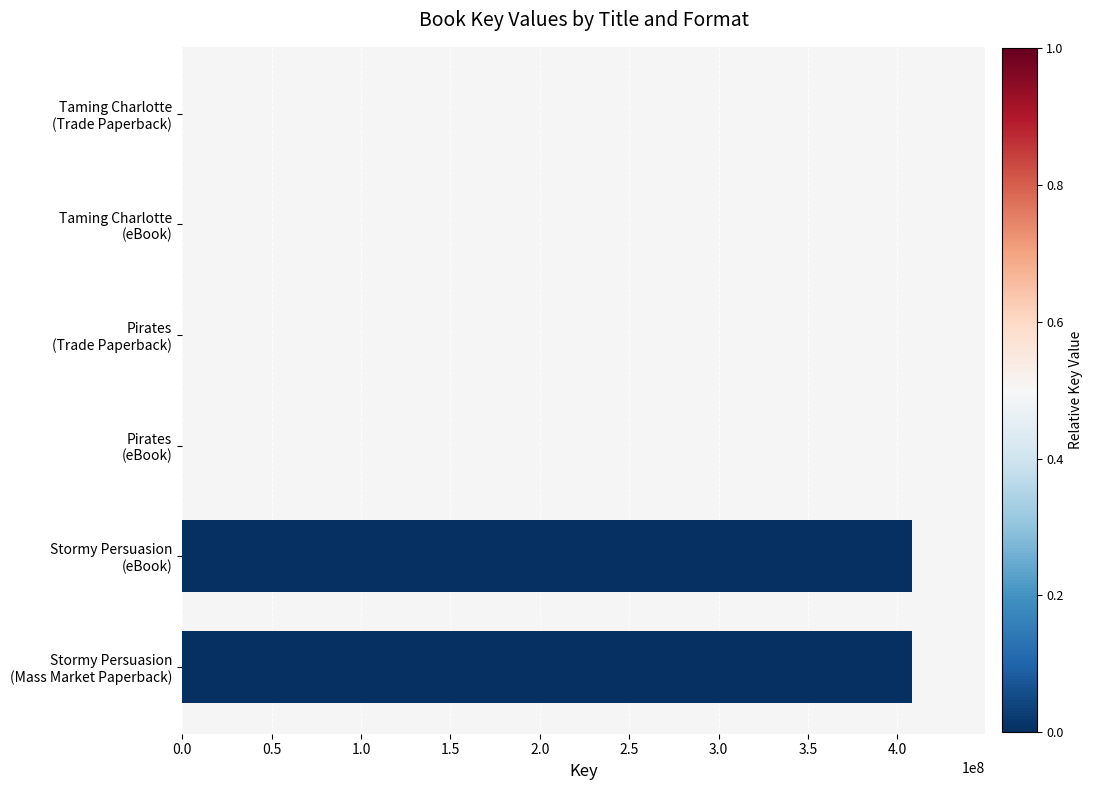

What is the greatest value displayed?

408318037